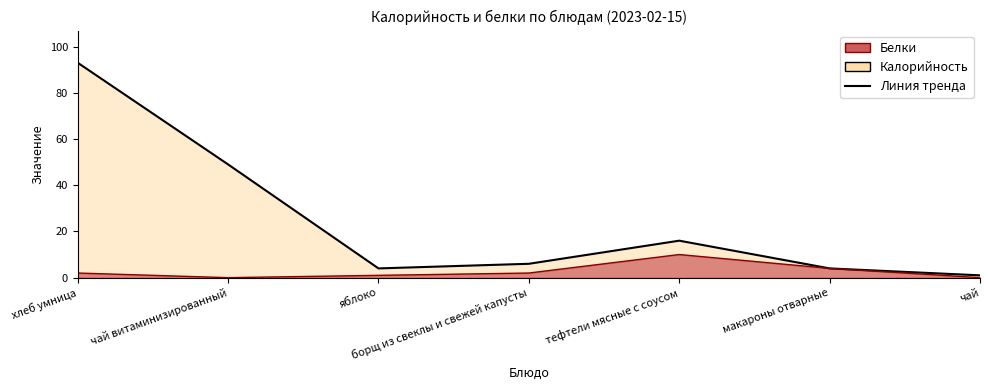

Rank the categories by Белки value from lowest to highest.

чай витаминизированный, чай, яблоко, хлеб умница, борщ из свеклы и свежей капусты, макароны отварные, тефтели мясные с соусом